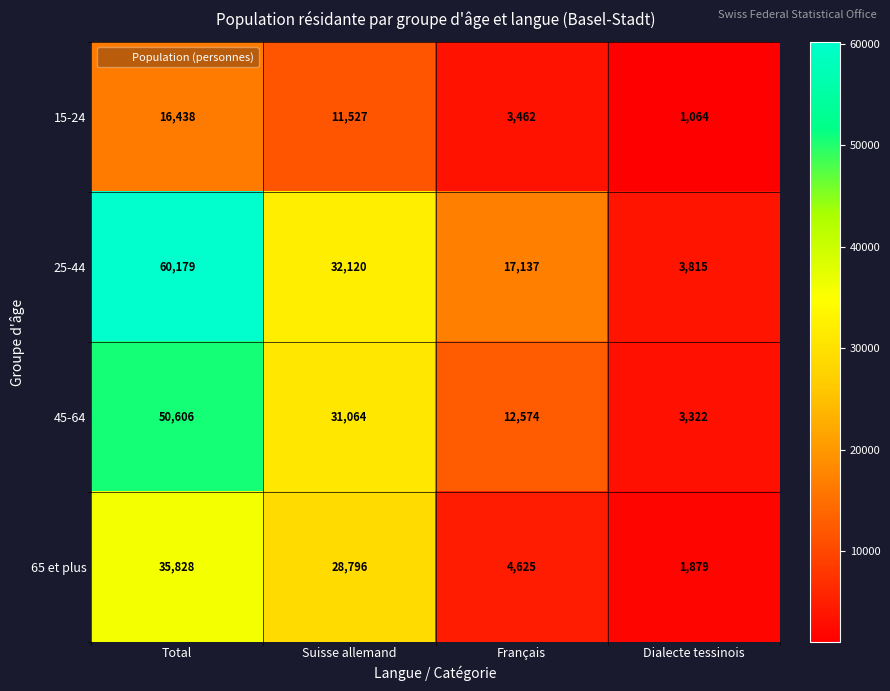

The value of 15-24 at Total is 16438. True or false?

True